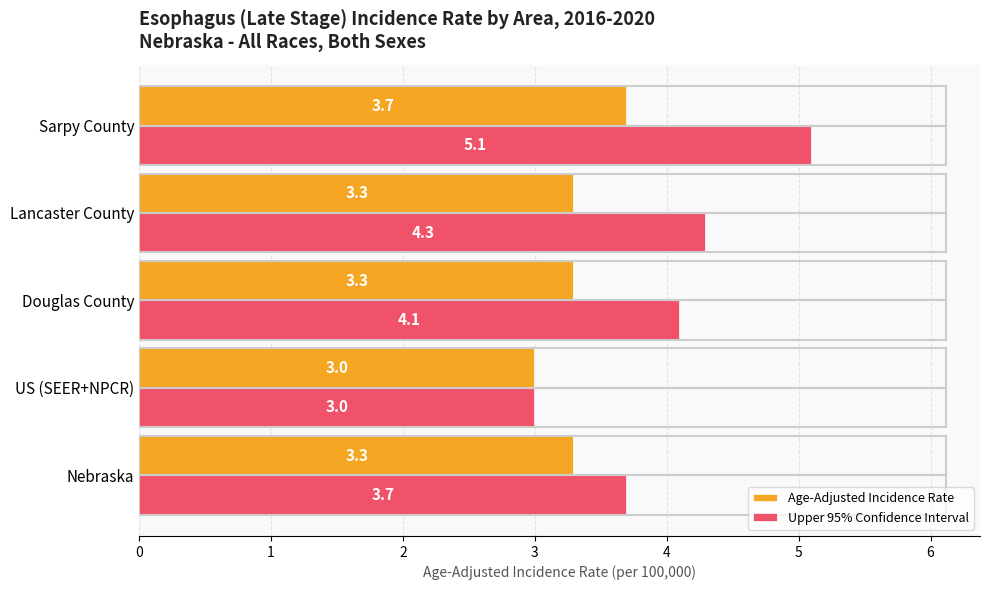

What is the approximate value of Upper 95% Confidence Interval at Sarpy County?

5.1